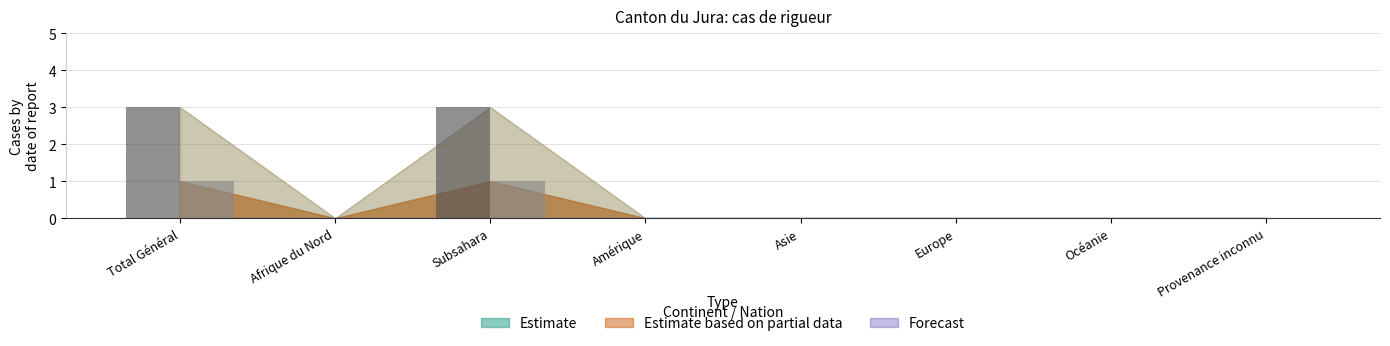

The Approbations (rigueur) series shows 0 at Afrique du Nord. True or false?

True